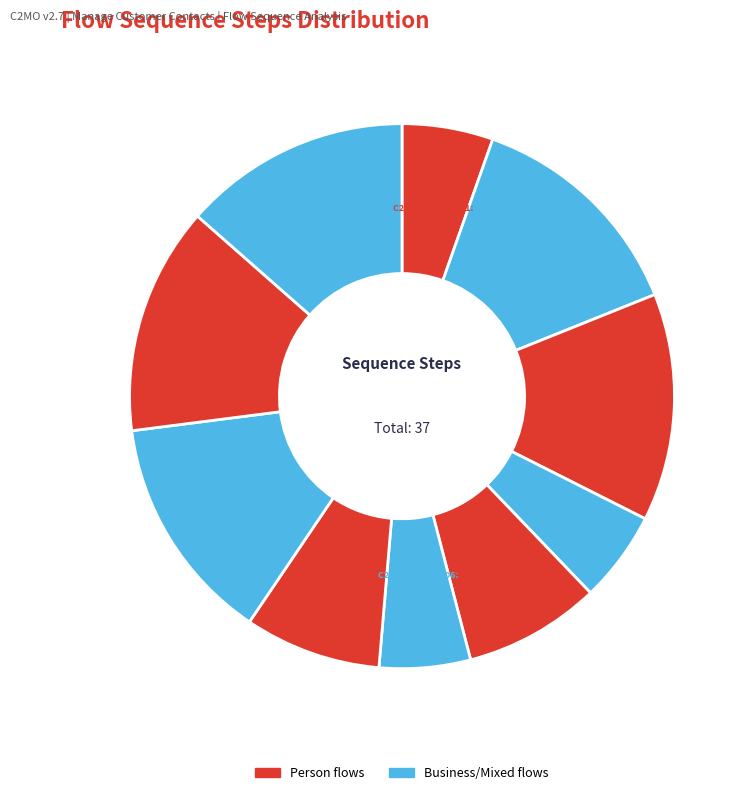

Count the number of slices in the pie.

10